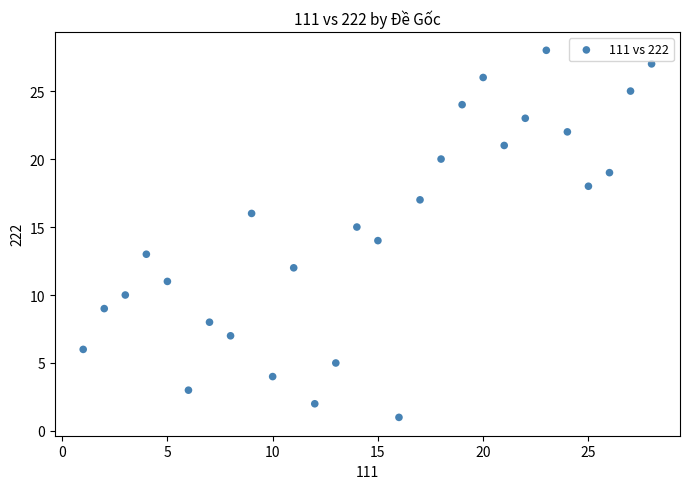

What is the range of X values (max minus min)?

27